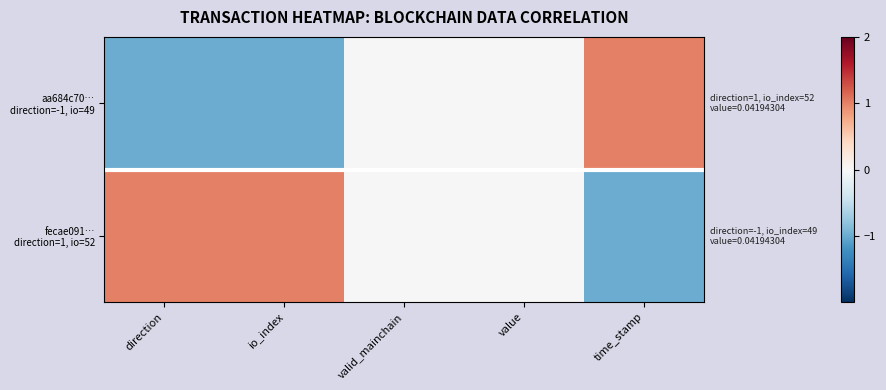

At which category does the chart reach its minimum across all series?

direction